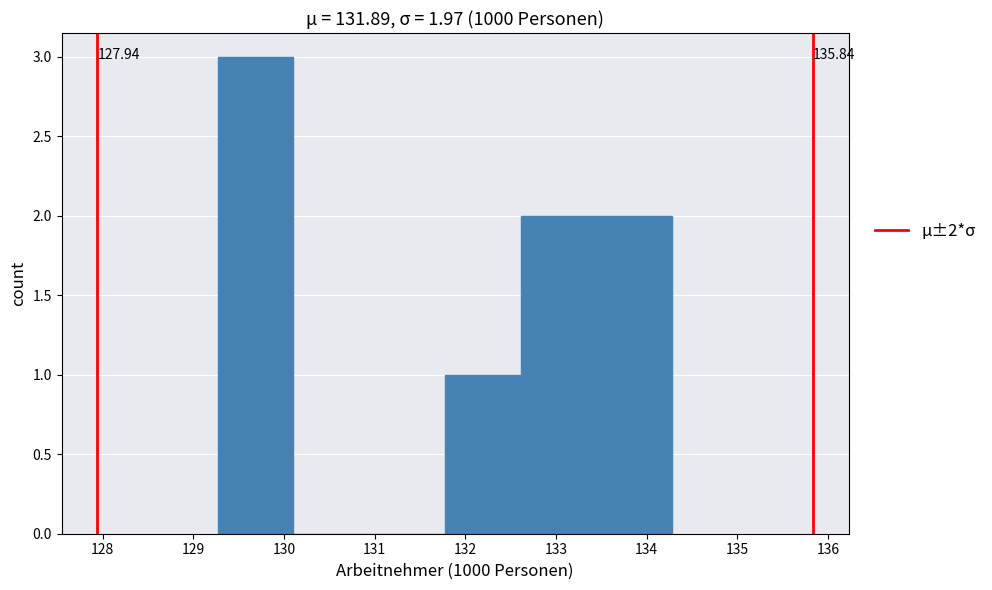

Over which range of the x-axis is the bar tallest?

129.3 to 130.1